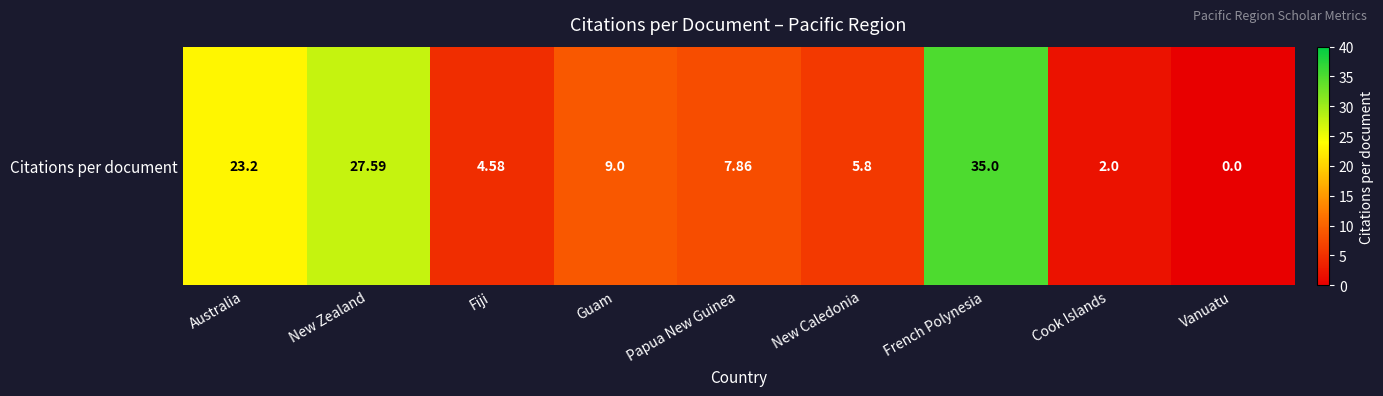

Count the number of categories in the chart.

9